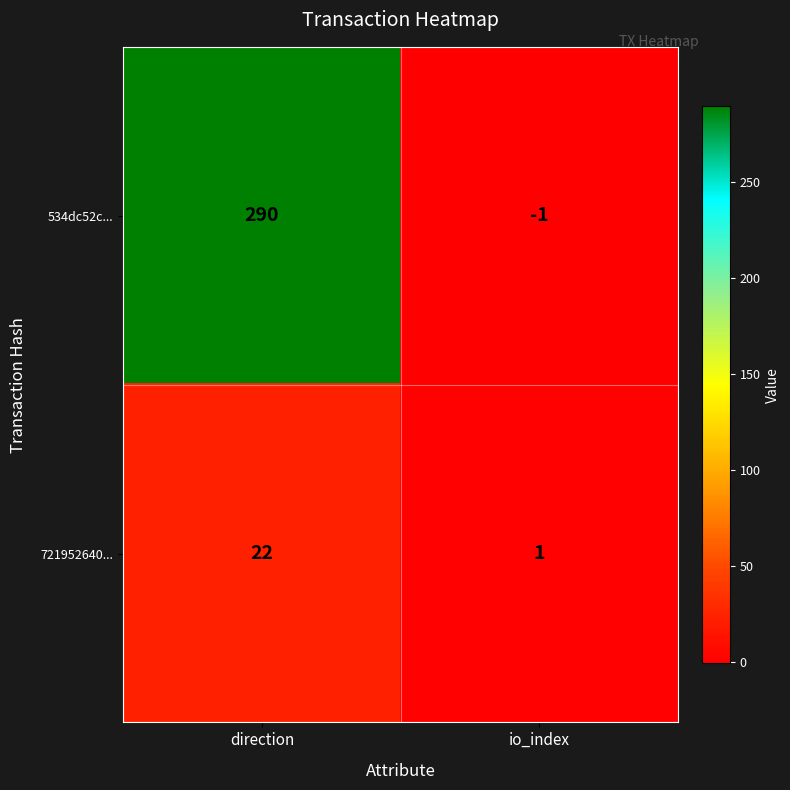

Which series has the largest total across all categories?

534dc52c...